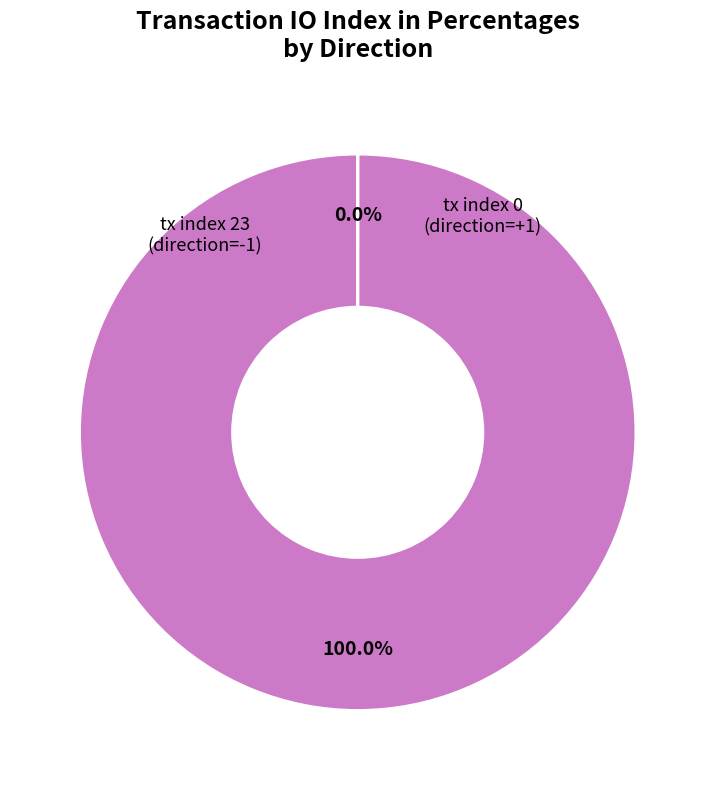

Which has a higher value, tx index 23 or tx index 0?

tx index 23